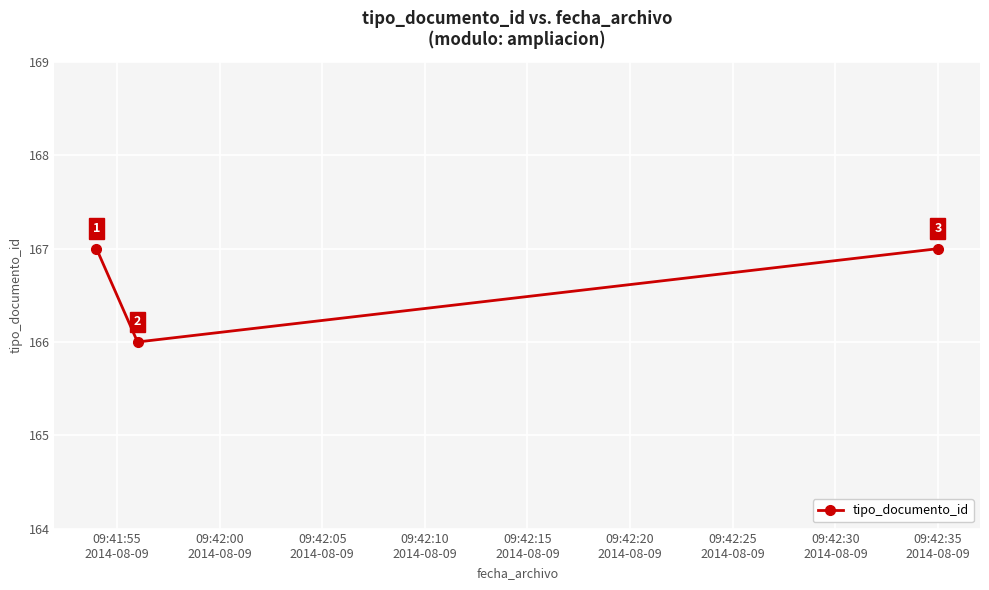

Count the values in the range 166 to 167.

3